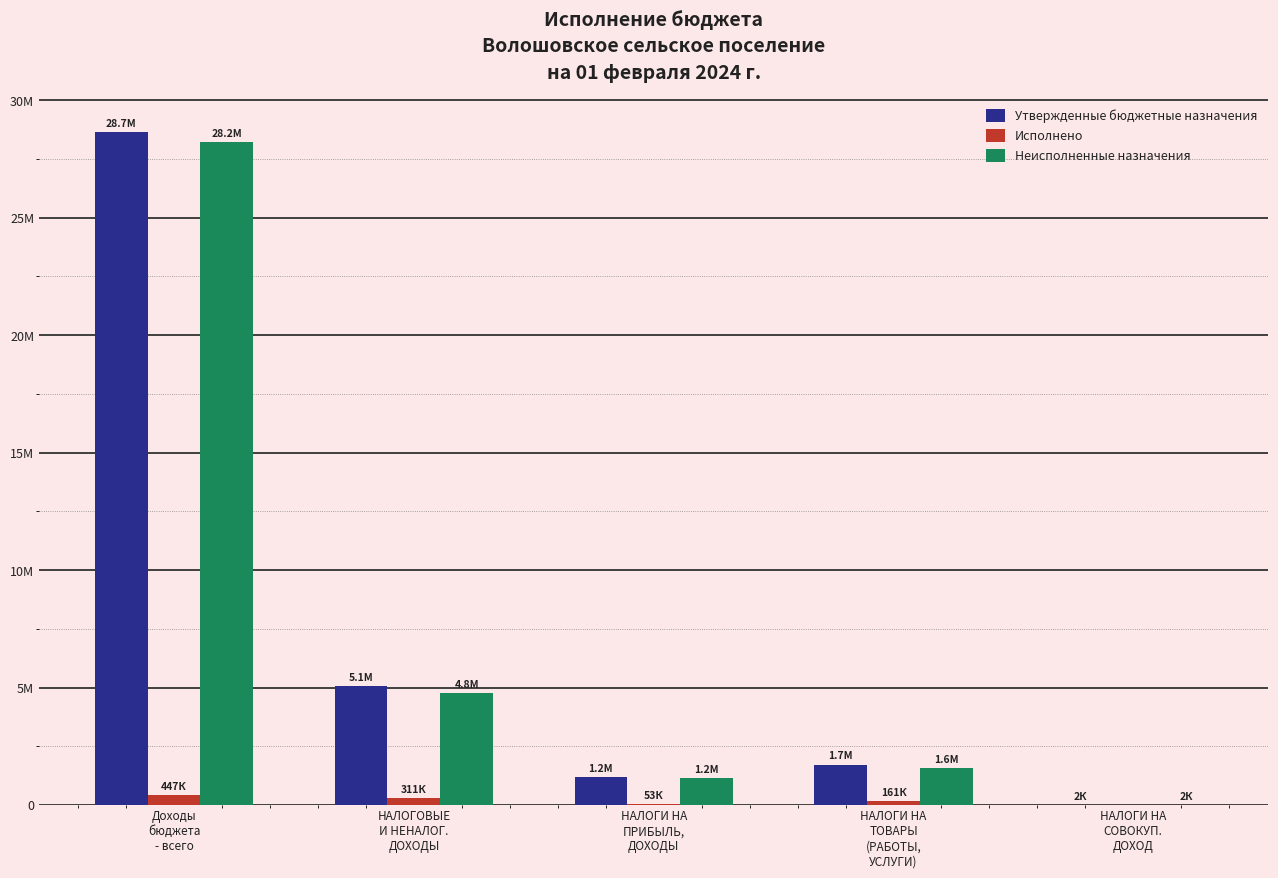

At which label does Исполнено first exceed 161106?

Доходы
бюджета
- всего